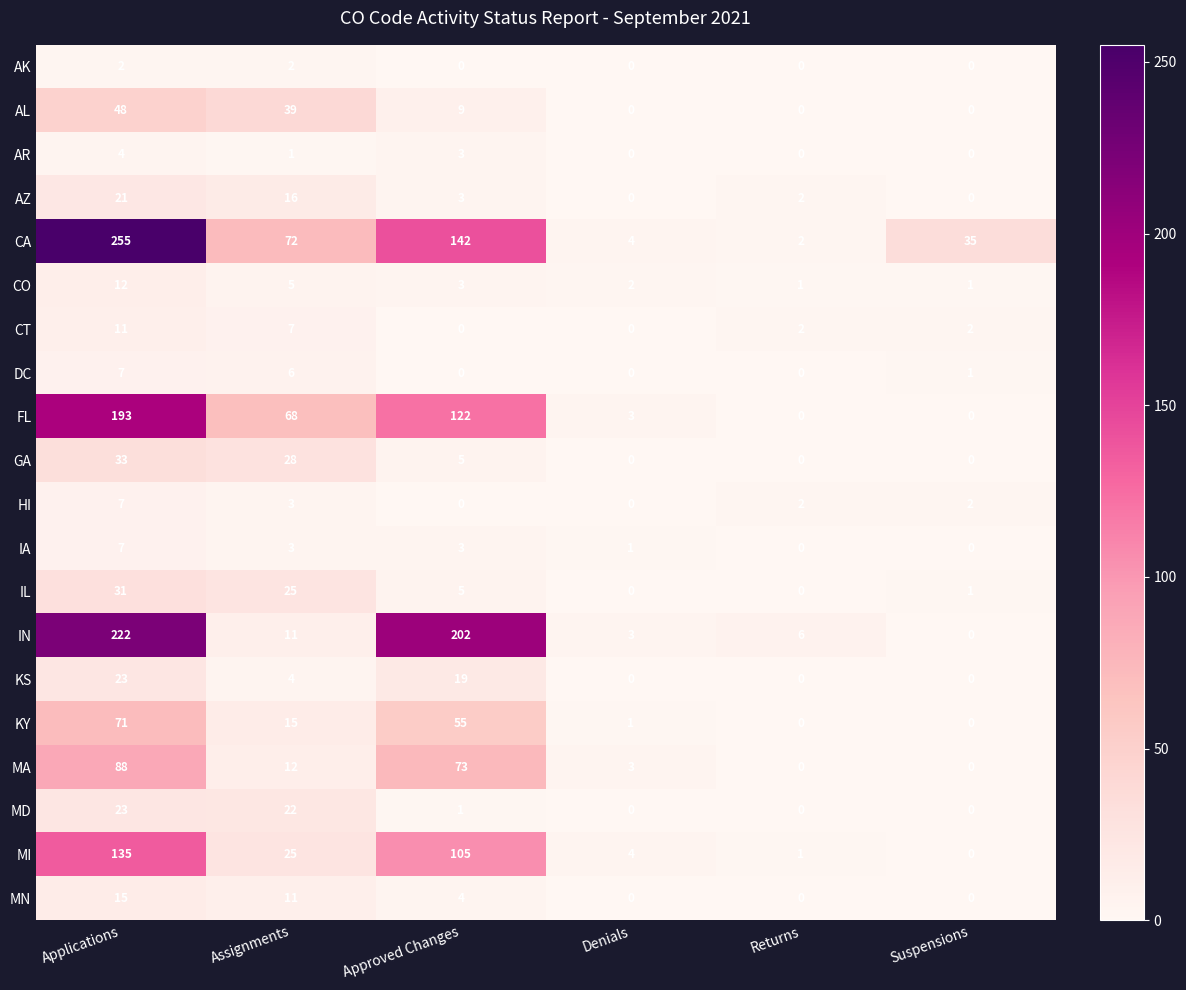

Which label corresponds to the largest value in the chart?

Applications